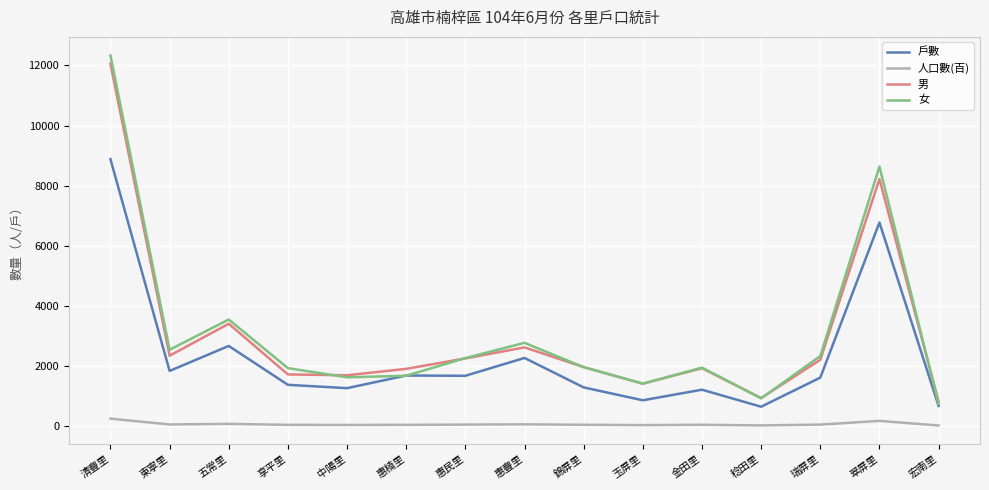

What value does the 戶數 series have at 稔田里, to the nearest 10?

640